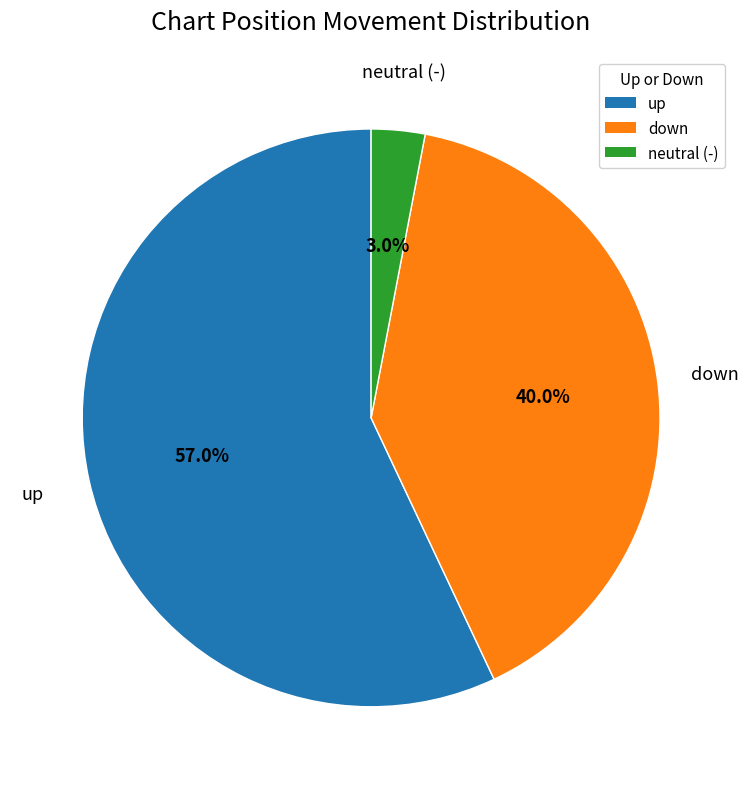

To the nearest percent, what is the difference between the largest and smallest slice percentages?

54%